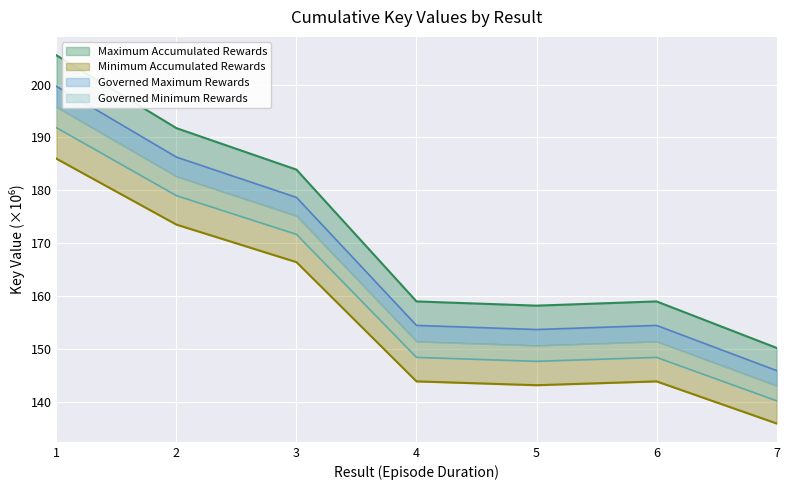

Reading left to right, extract all data points from this chart.

205.5	191.8	183.9	158.9	158.1	158.9	150.1